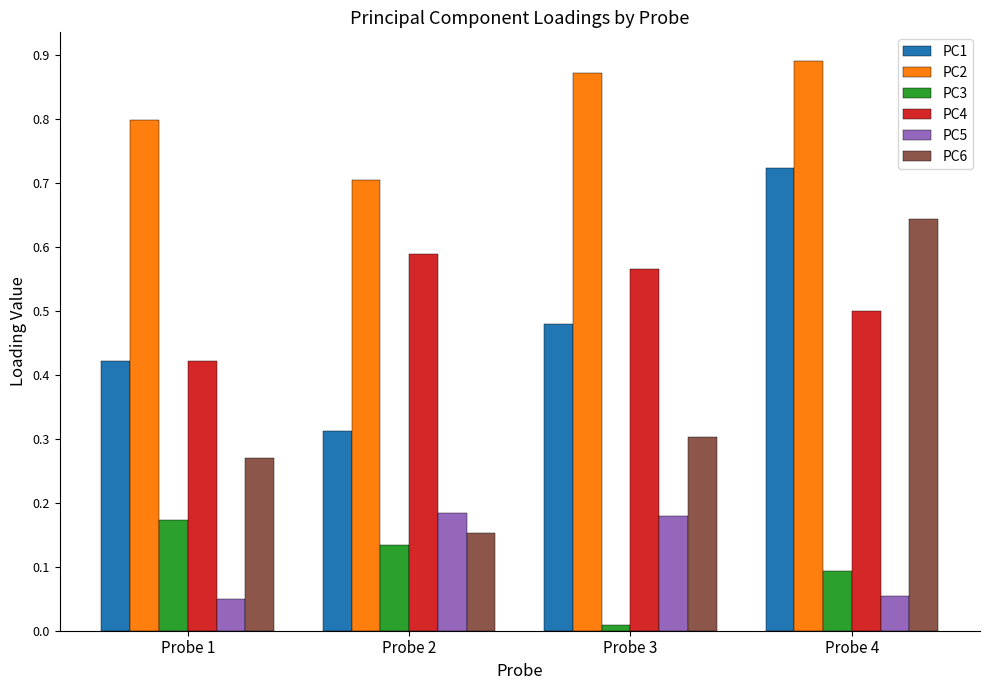

Which category has the highest value in the PC2 series?

Probe 4